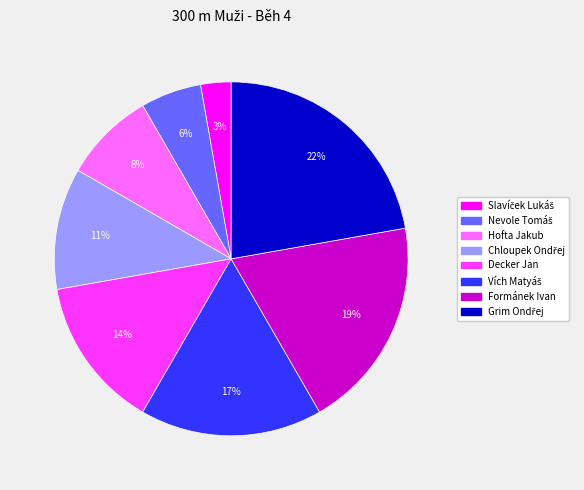

Count the number of slices in the pie.

8